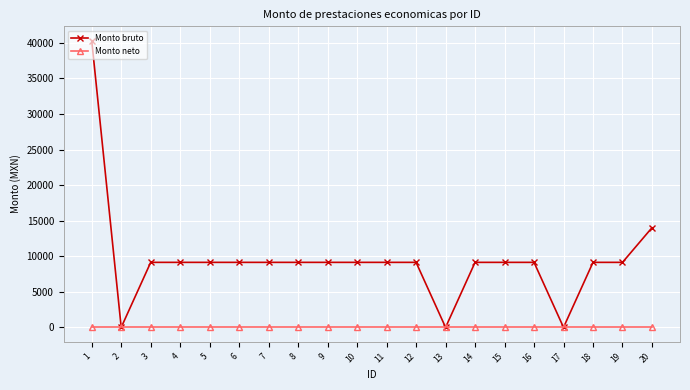

Reading left to right, what are all the values shown in this chart?

Monto bruto: 1=40309.0	2=0.0	3=9143.5	4=9143.5	5=9143.5	6=9143.5	7=9143.5	8=9143.5	9=9143.5	10=9143.5	11=9143.5	12=9143.5	13=0.0	14=9143.5	15=9143.5	16=9143.5	17=0.0	18=9143.5	19=9143.5	20=14015.5
Monto neto: 1=0.0	2=0.0	3=0.0	4=0.0	5=0.0	6=0.0	7=0.0	8=0.0	9=0.0	10=0.0	11=0.0	12=0.0	13=0.0	14=0.0	15=0.0	16=0.0	17=0.0	18=0.0	19=0.0	20=0.0